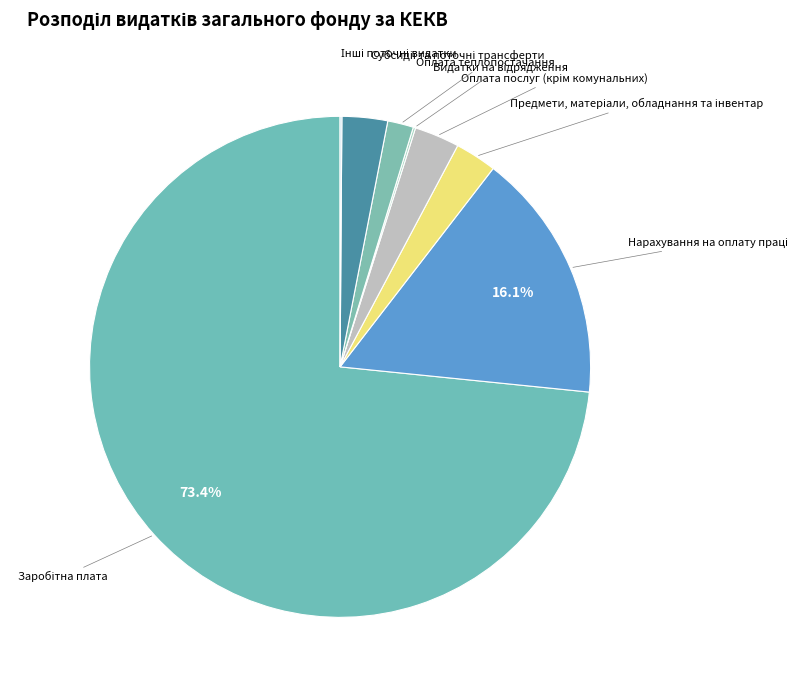

To the nearest percent, what percentage of the pie is Оплата теплопостачання?

2%